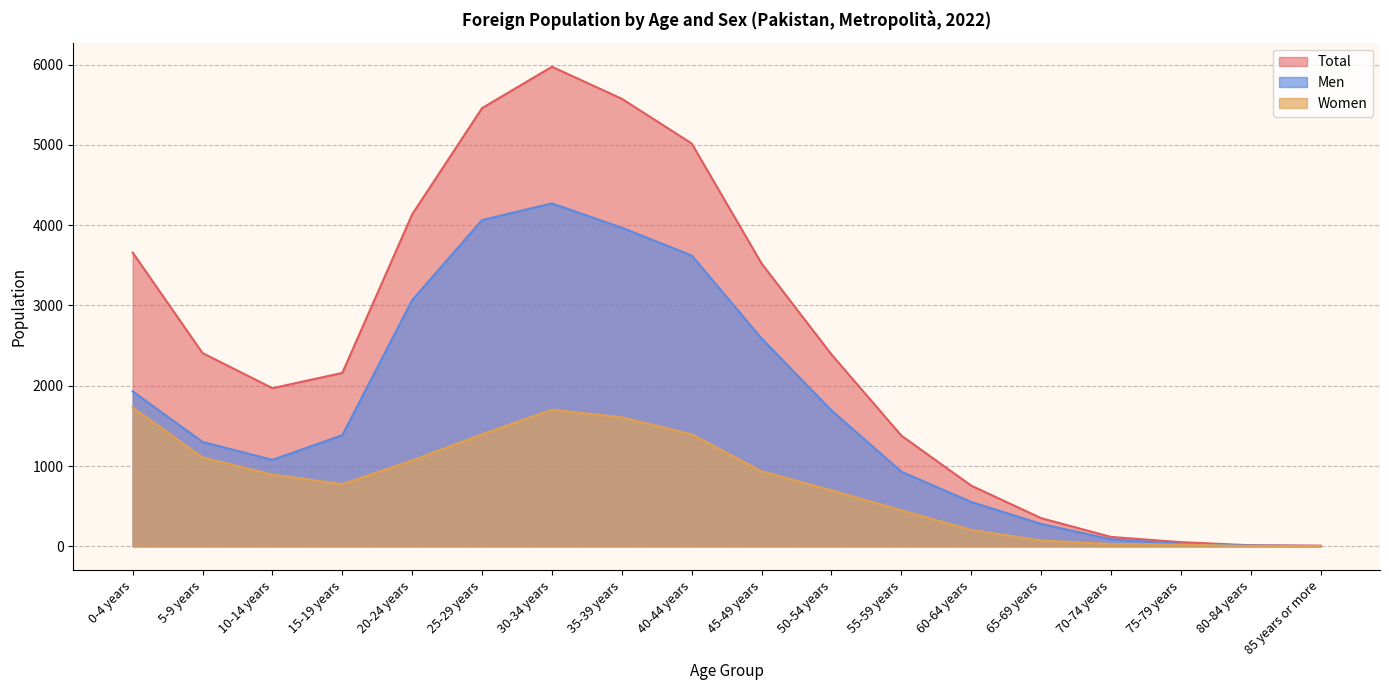

What is the total value across all series at 80-84 years?

26